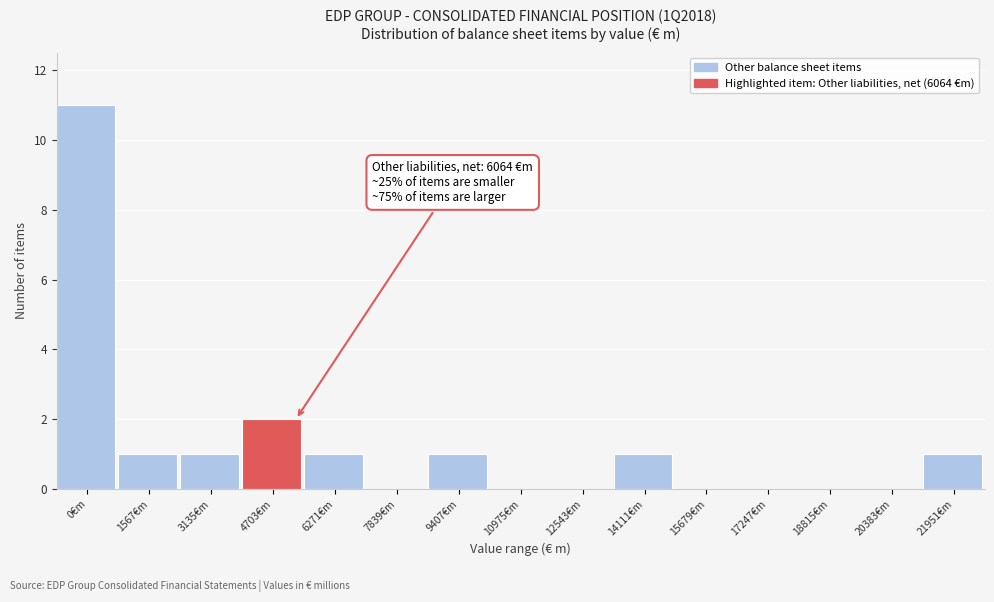

Reading right to left, extract all data points from this chart.

21951€m=1	20383€m=0	18815€m=0	17247€m=0	15679€m=0	14111€m=1	12543€m=0	10975€m=0	9407€m=1	7839€m=0	6271€m=1	4703€m=2	3135€m=1	1567€m=1	0€m=11